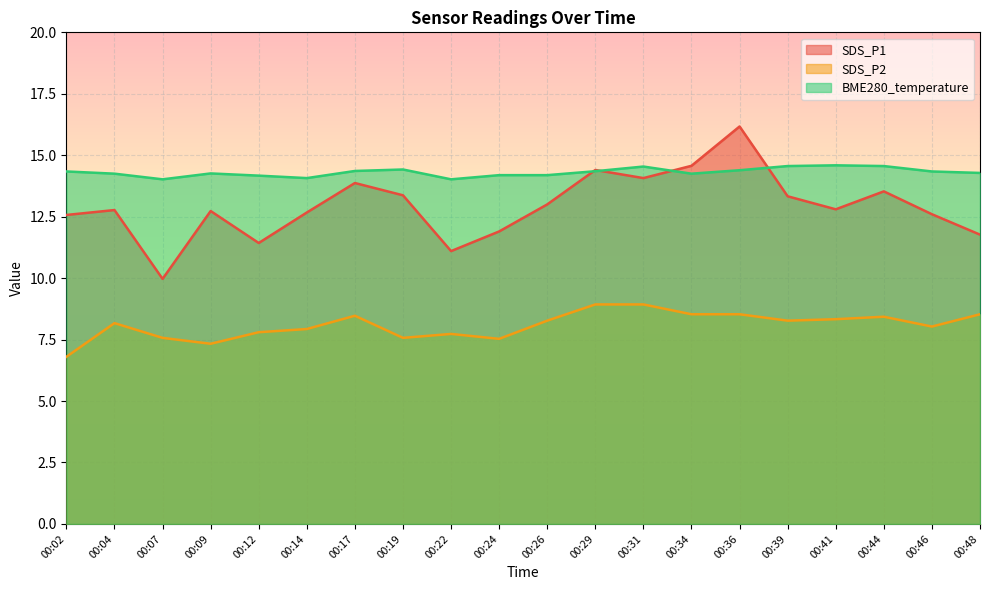

Rank the categories by BME280_temperature value from highest to lowest.

00:41, 00:39, 00:44, 00:31, 00:19, 00:36, 00:17, 00:29, 00:02, 00:46, 00:48, 00:09, 00:04, 00:34, 00:24, 00:26, 00:12, 00:14, 00:07, 00:22